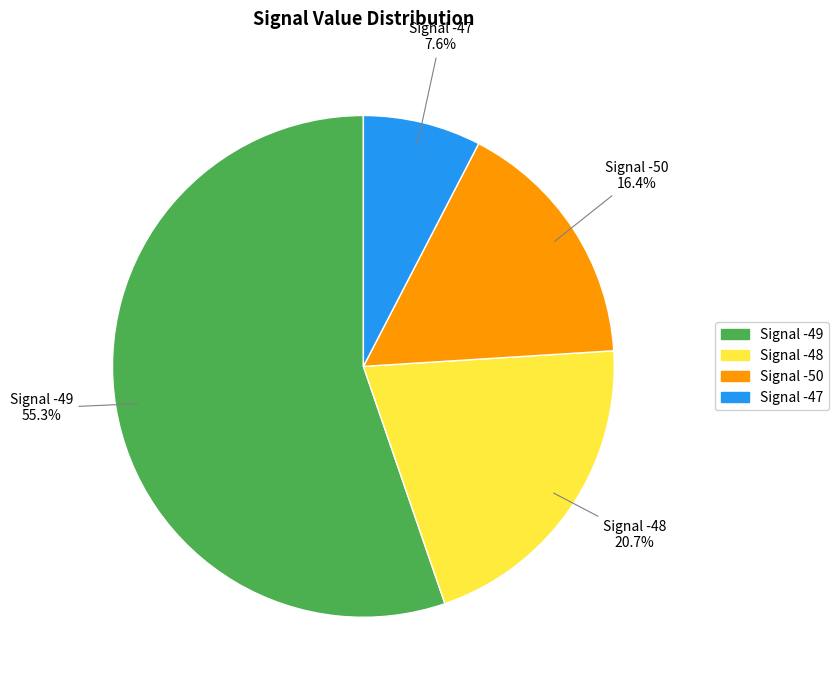

Does any single category account for the majority?

Yes